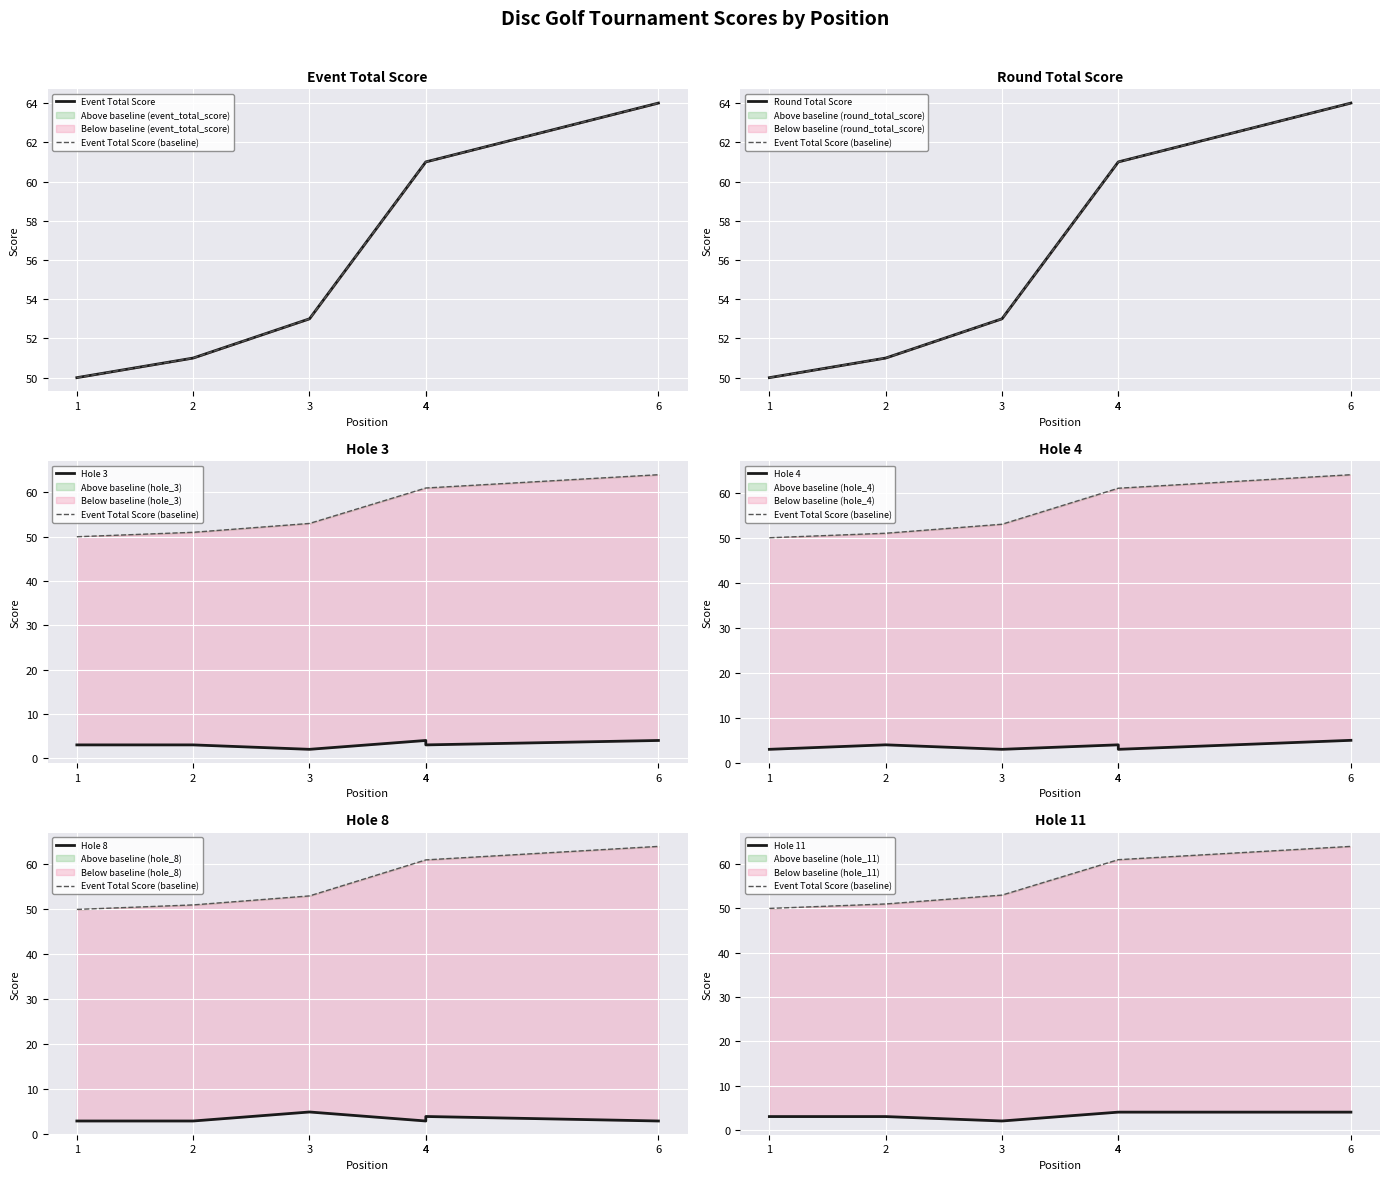

List the series in order of their peak value, highest first.

event_total_score, round_total_score, hole_4, hole_8, hole_3, hole_11